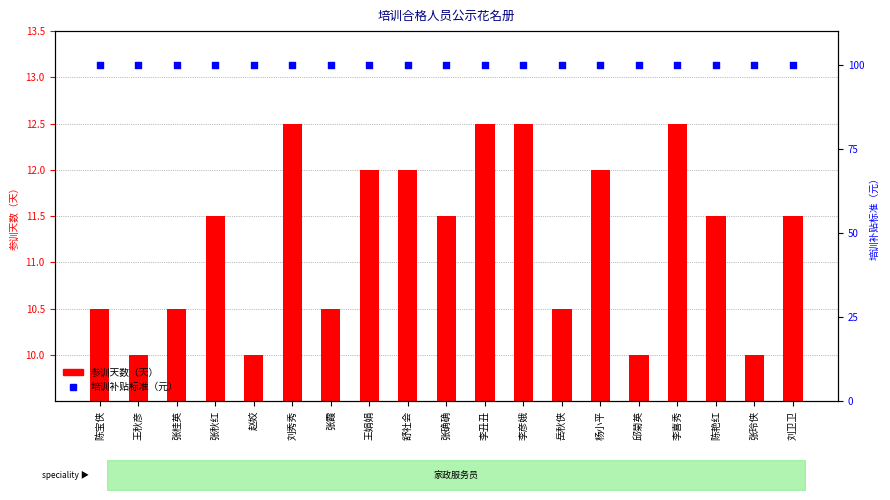

What is the total value across all series at 王娟娟?

112.0